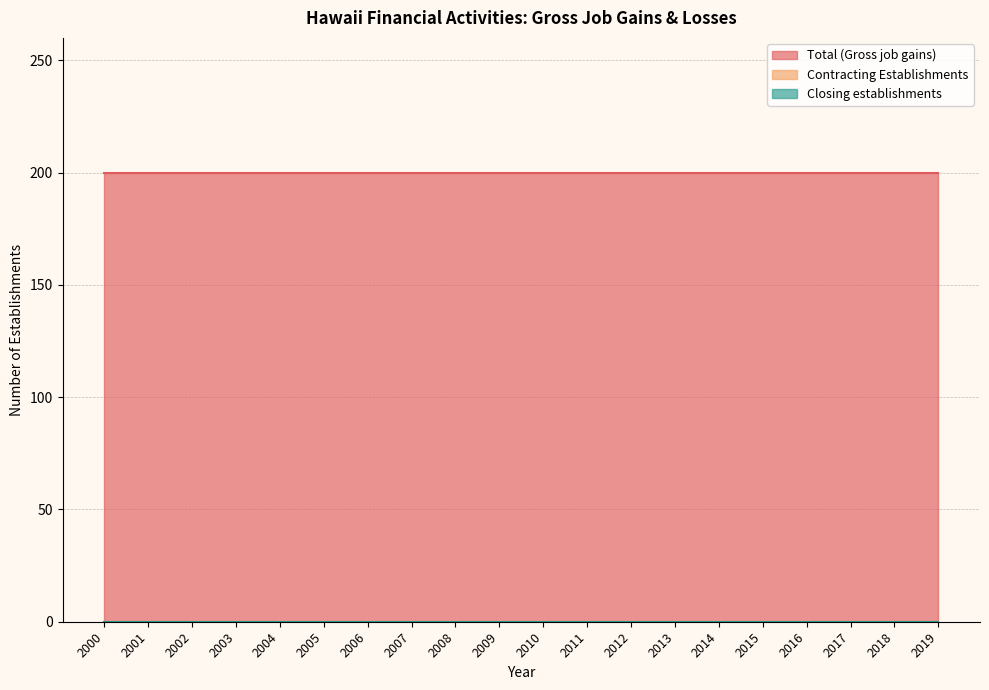

Reading right to left, extract all data points from this chart.

Total (Gross job gains): 200	200	200	200	200	200	200	200	200	200	200	200	200	200	200	200	200	200	200	200
Contracting Establishments: 0	0	0	0	0	0	0	0	0	0	0	0	0	0	0	0	0	0	0	0
Closing establishments: 0	0	0	0	0	0	0	0	0	0	0	0	0	0	0	0	0	0	0	0